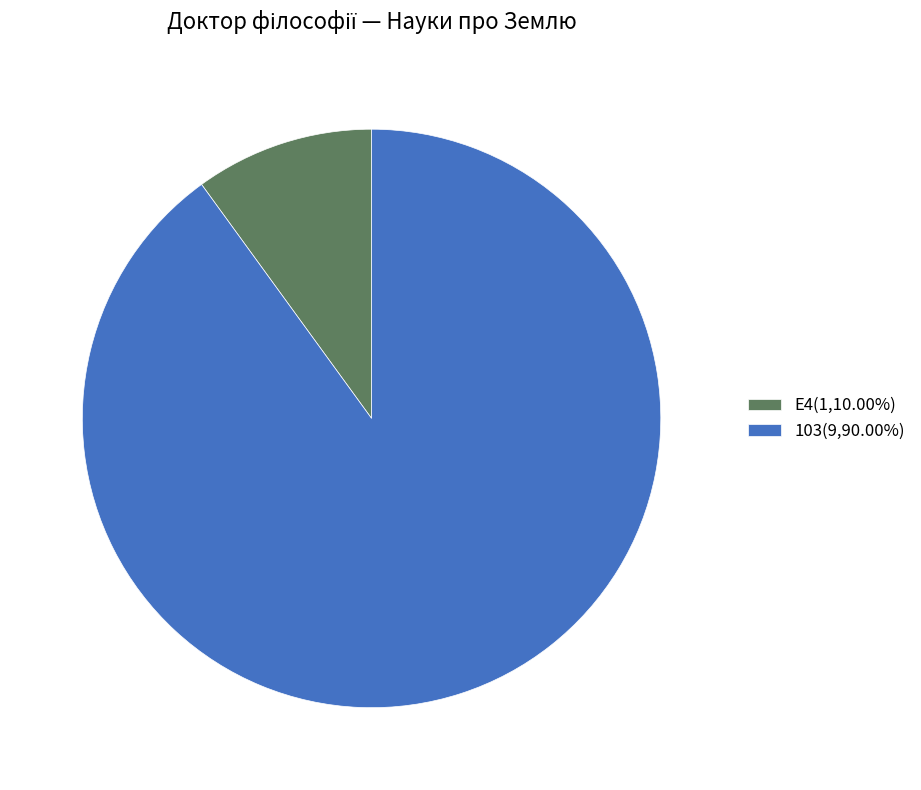

Is the sum of 103(9,90.00%) and E4(1,10.00%) greater than half?

Yes